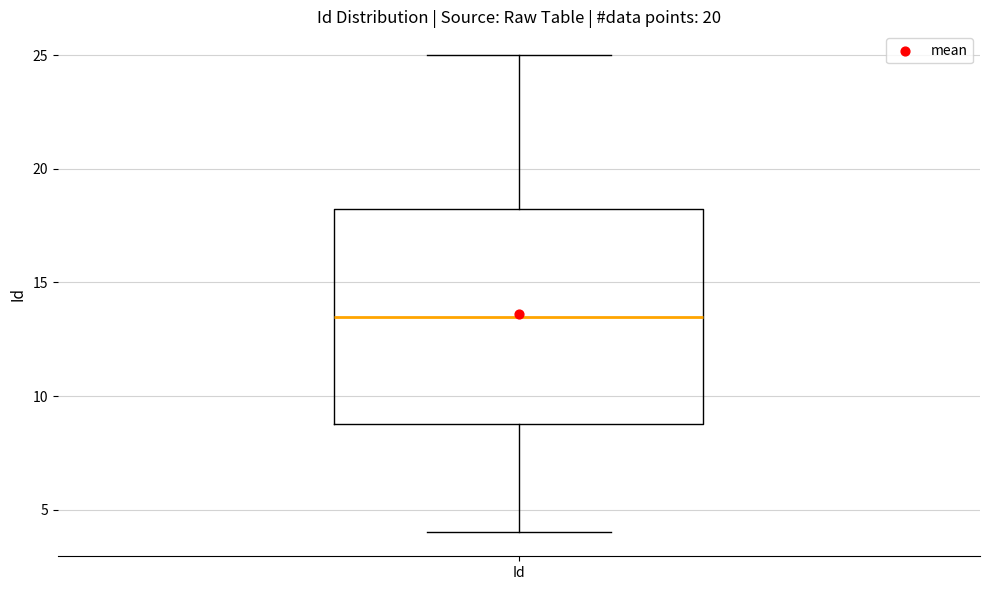

Where does the upper whisker of the box for Id end on the y-axis? The values are not printed on the chart, so give them approximately, as read against the axis.

25.0